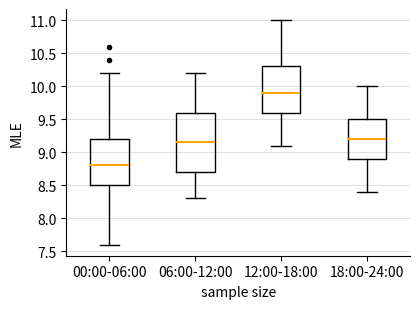

Reading left to right, transcribe this box plot: for each box, give where its median line is, the range the box spans, and where its two whiskers end, as read against the y-axis. The values are not printed on the chart, so give them approximately, as read against the axis.

00:00-06:00: median 8.80, box 8.50 to 9.20, whiskers 7.60 to 10.20
06:00-12:00: median 9.15, box 8.70 to 9.60, whiskers 8.30 to 10.20
12:00-18:00: median 9.90, box 9.60 to 10.30, whiskers 9.10 to 11.00
18:00-24:00: median 9.20, box 8.90 to 9.50, whiskers 8.40 to 10.00